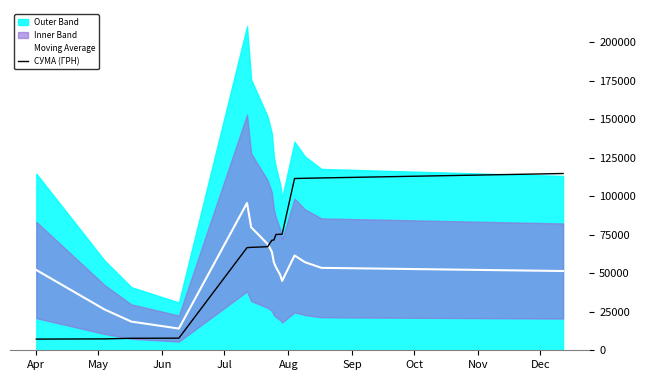

What is the highest value of the Moving Average series?

95713.9